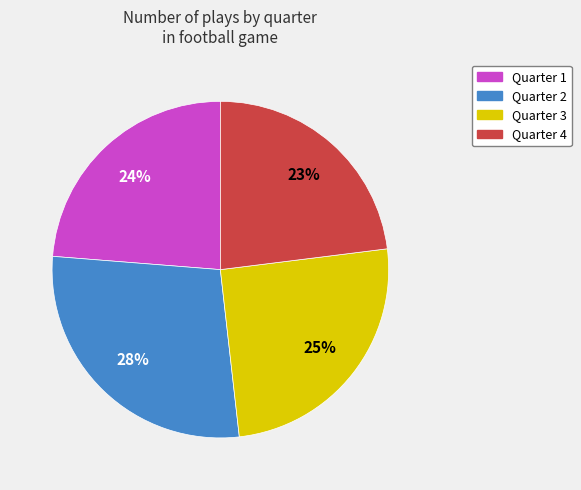

To the nearest percent, what portion does Quarter 2 represent?

28%